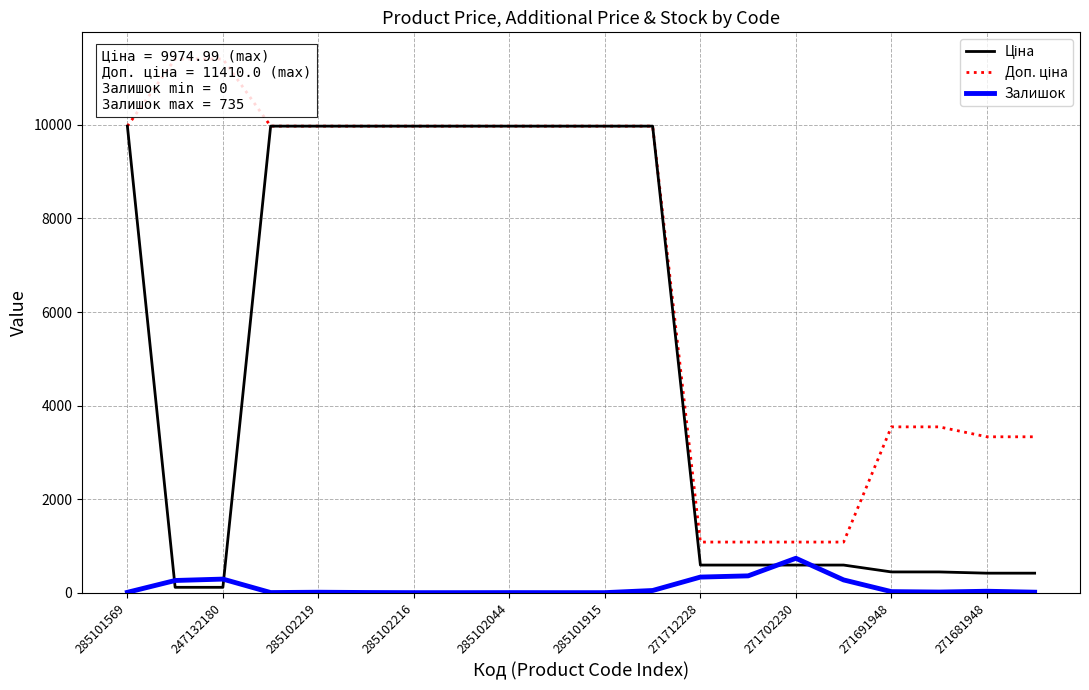

Which series ends up on top after the final intersection of Залишок and Ціна?

Ціна